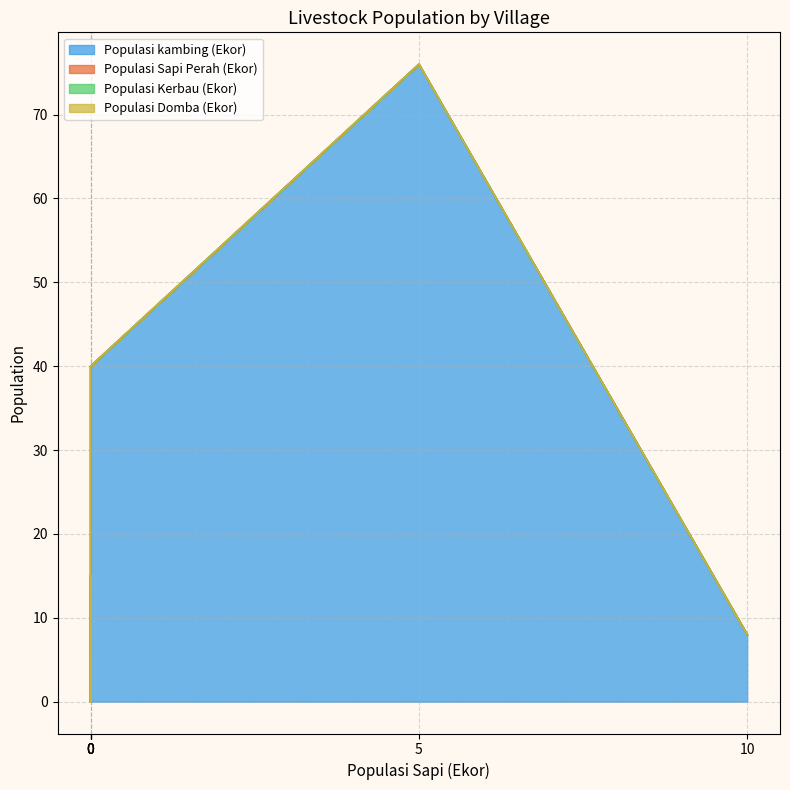

True or false: Populasi Domba (Ekor) and Populasi kambing (Ekor) cross at least once.

False